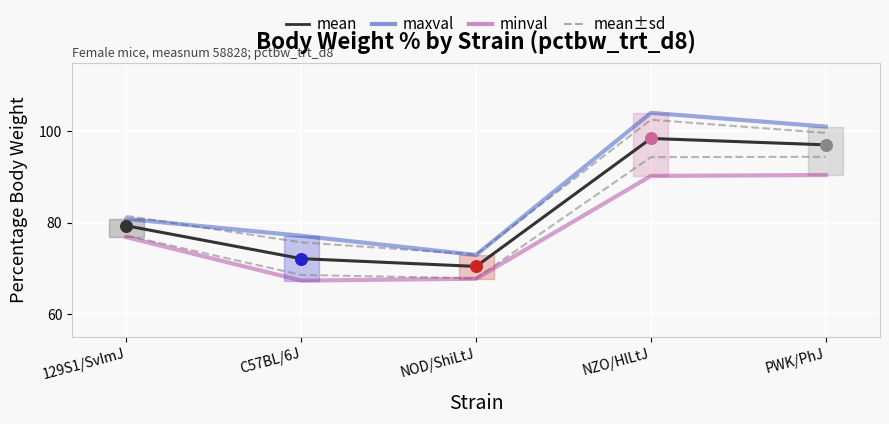

At how many categories does at least one series exceed 98?

2